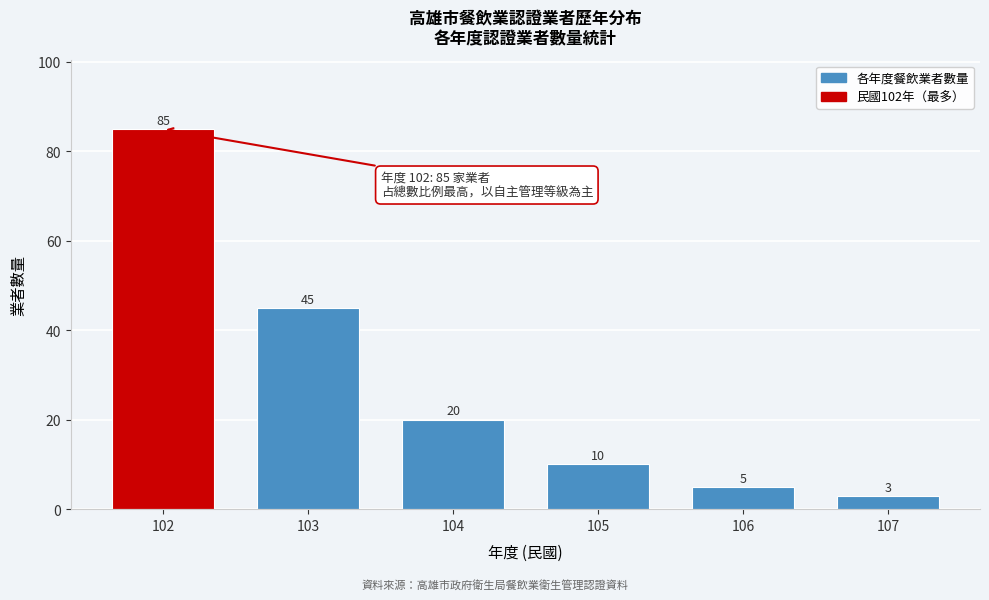

Reading left to right, transcribe all the data shown in this chart.

102=85	103=45	104=20	105=10	106=5	107=3